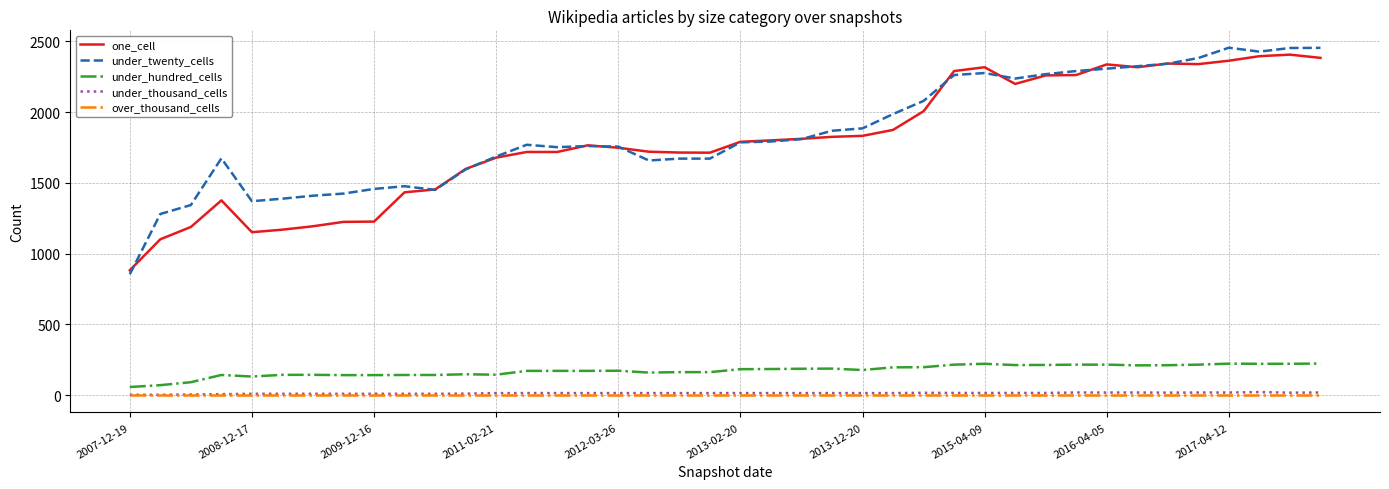

True or false: over_thousand_cells and under_thousand_cells intersect in this chart.

False